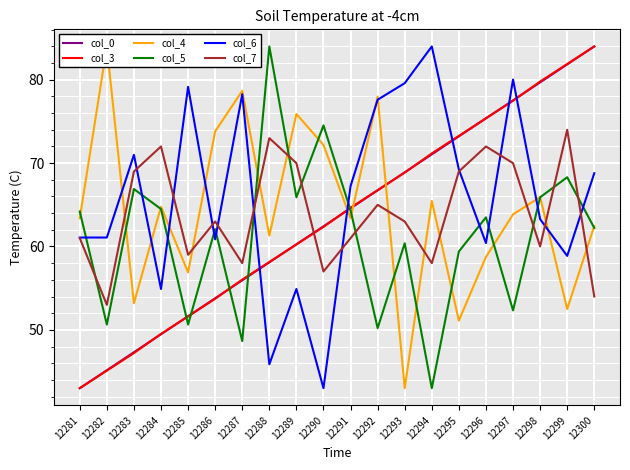

How many series are shown in this chart?

6